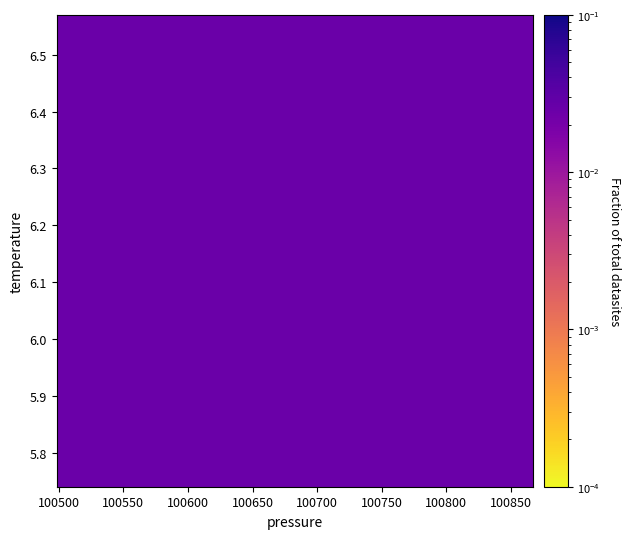

What is the range of Y values (max minus min)?

0.6